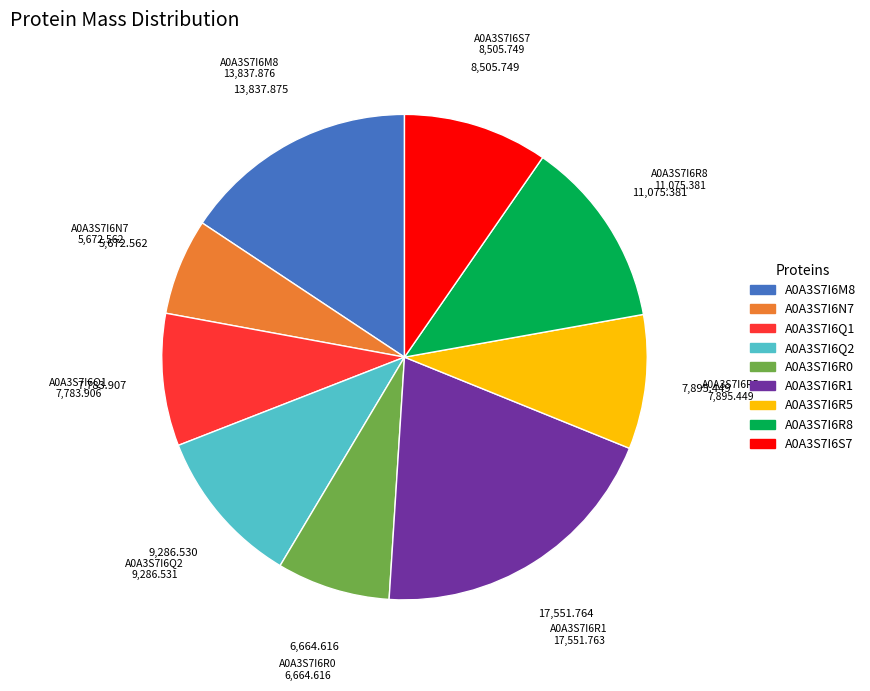

Between A0A3S7I6Q1 and A0A3S7I6N7, which is larger?

A0A3S7I6Q1